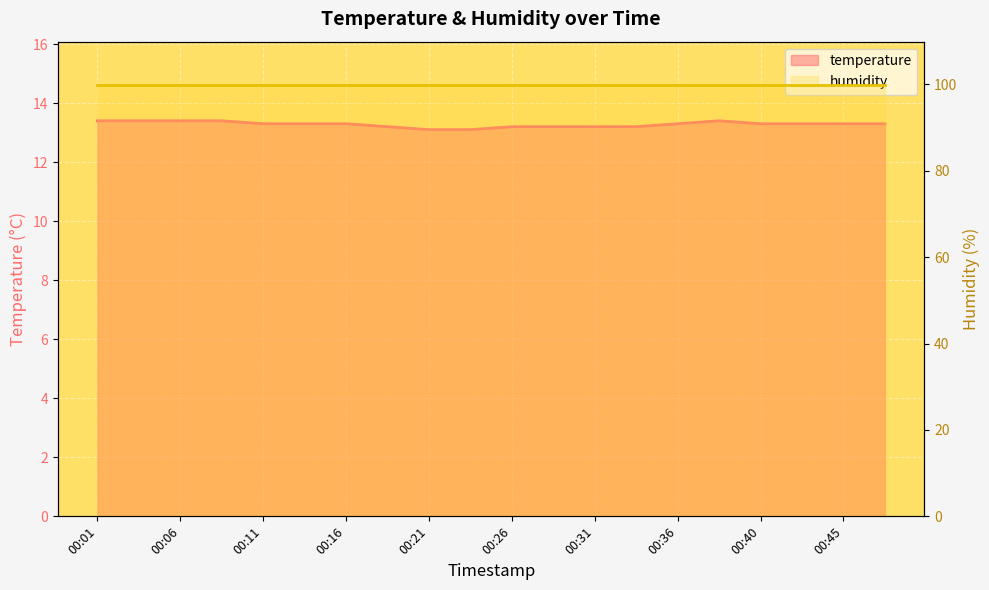

What is the sum of the values at 00:36 and 00:26?

26.5